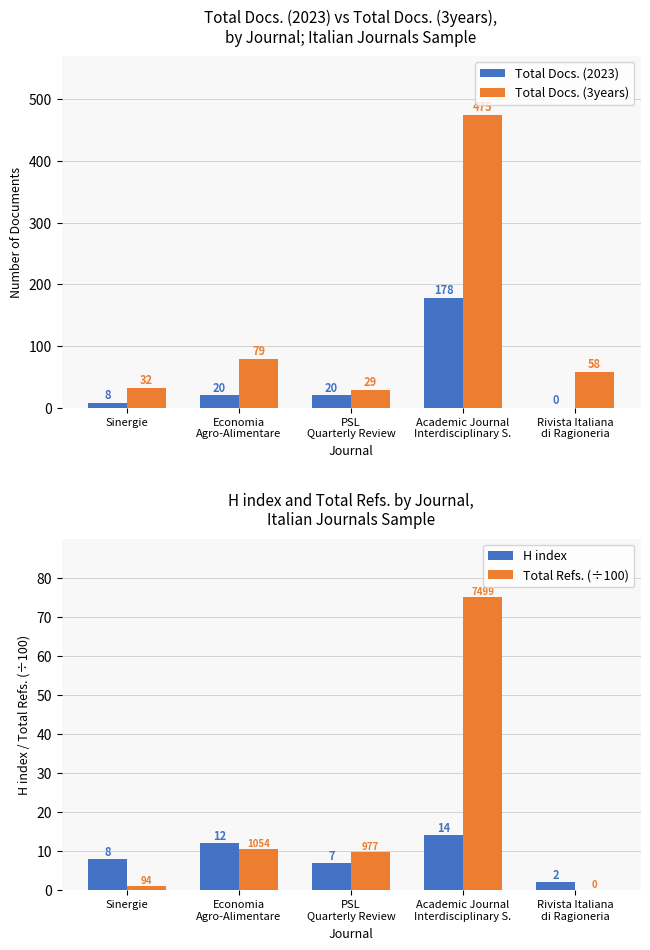

True or false: Total Docs. (3years) has a value of 29.0 at PSL
Quarterly Review.

True